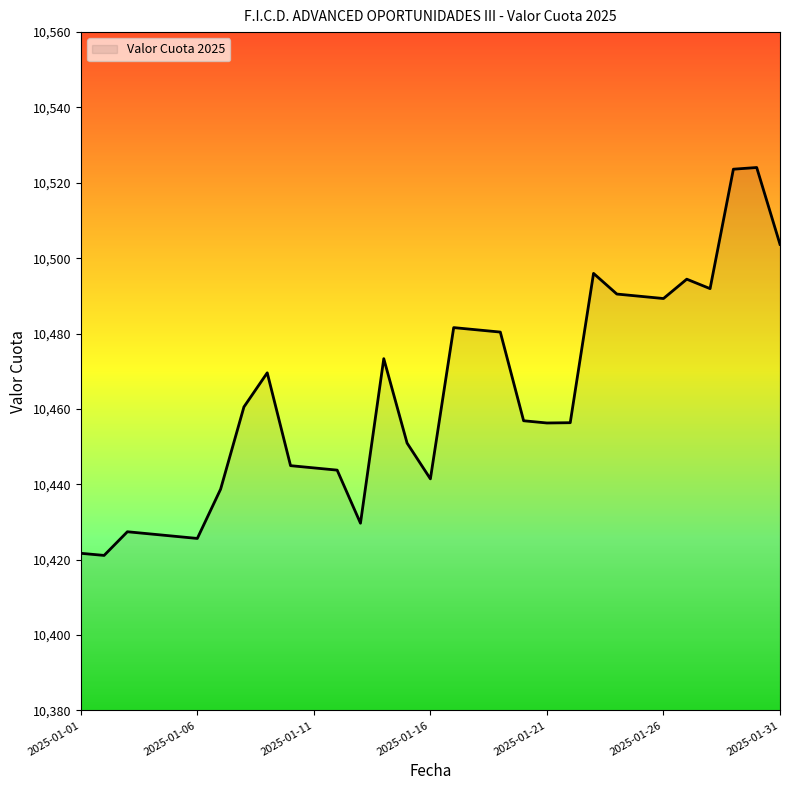

What is the smallest value displayed?

10421.1